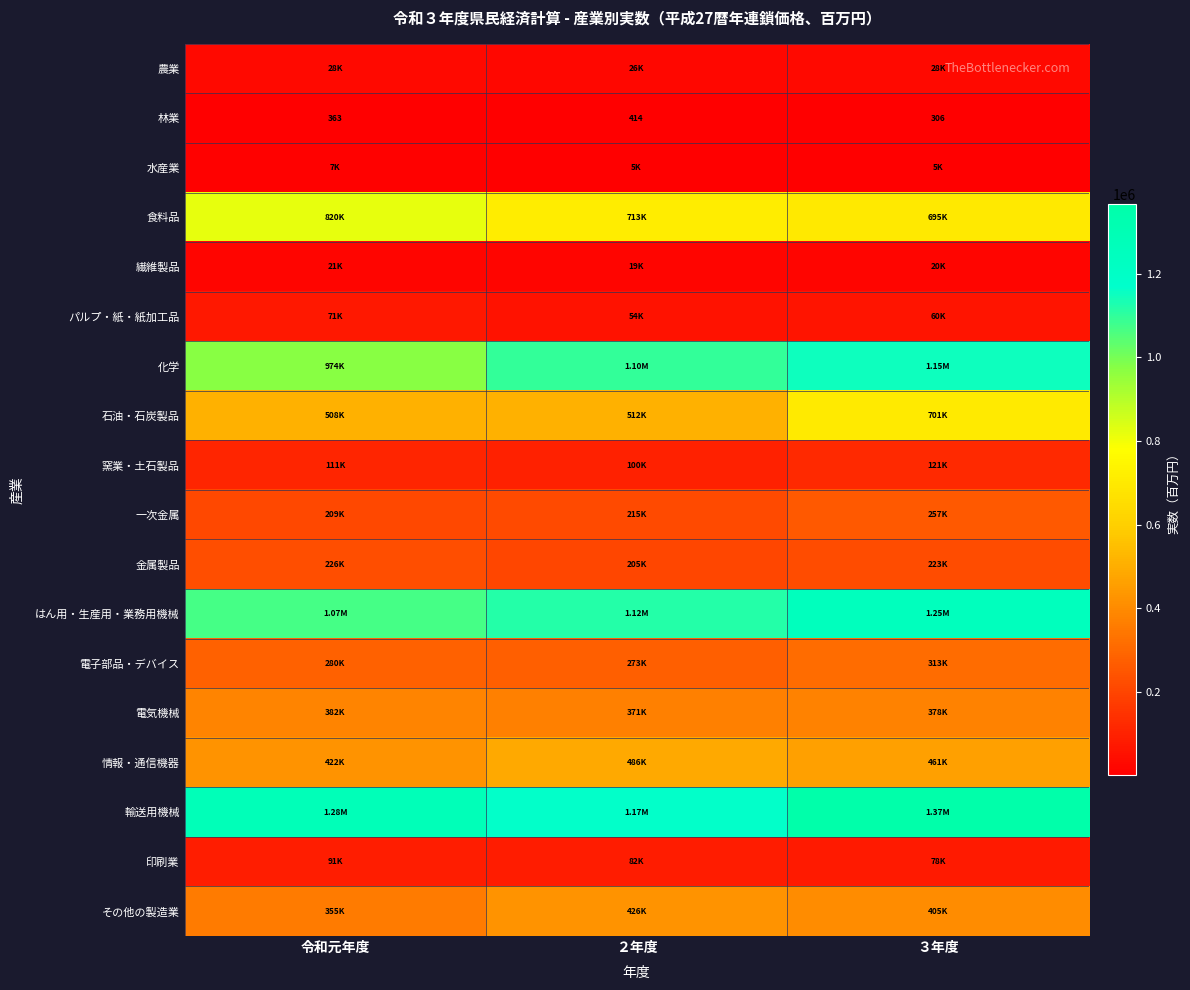

How many distinct data groups are displayed?

18